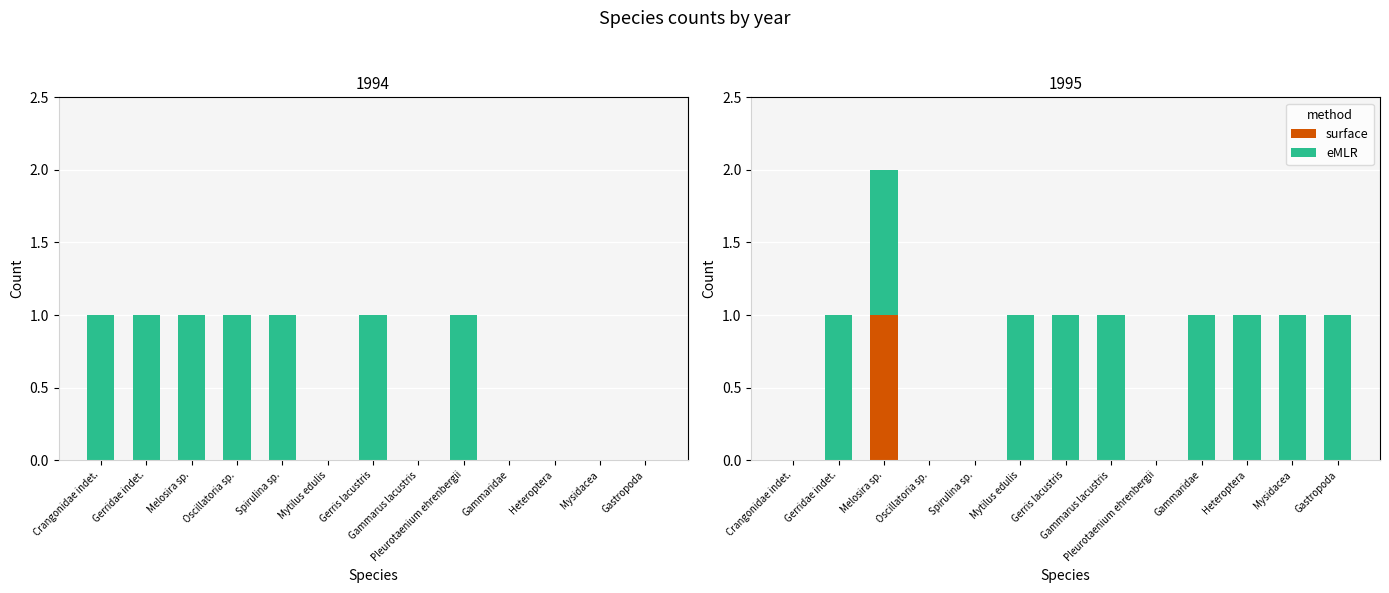

How many bars are there in each group?

2